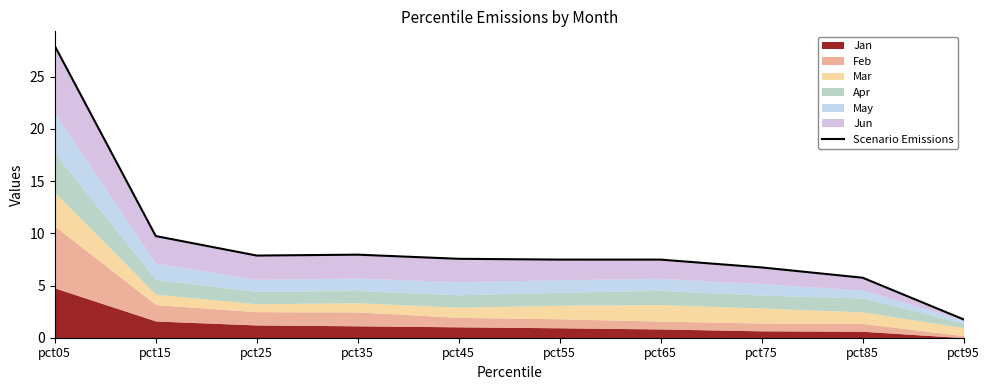

Rank the categories by value from lowest to highest.

pct95, pct85, pct75, pct65, pct55, pct45, pct25, pct35, pct15, pct05